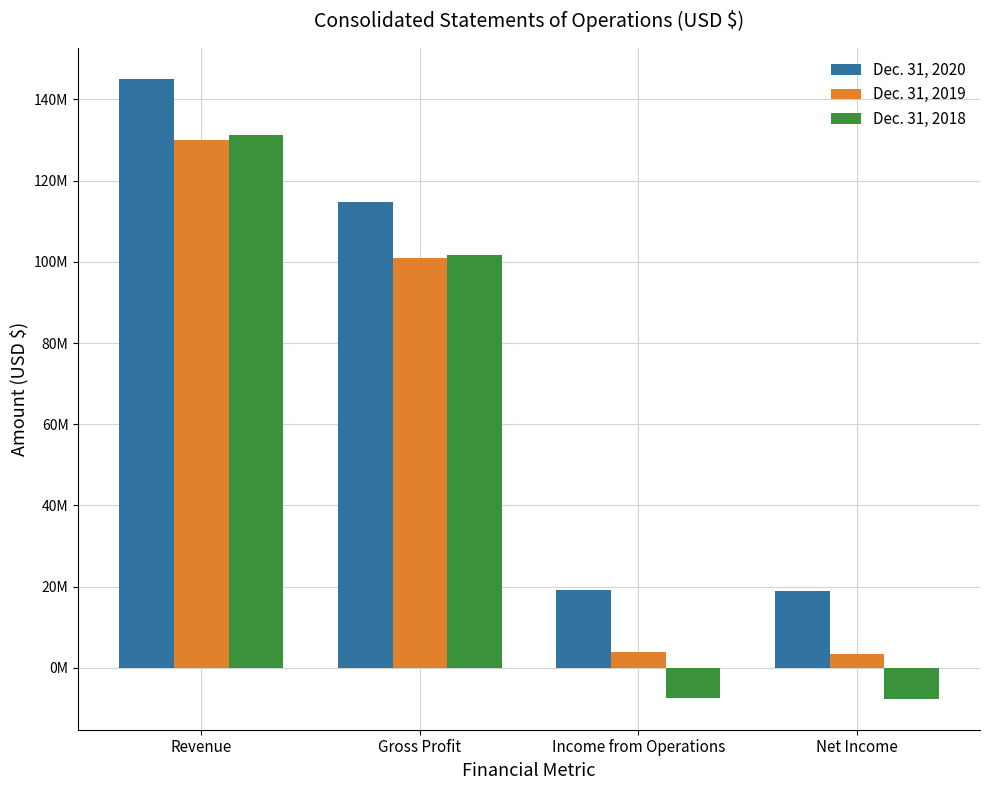

At how many categories does at least one series exceed 114142101?

2